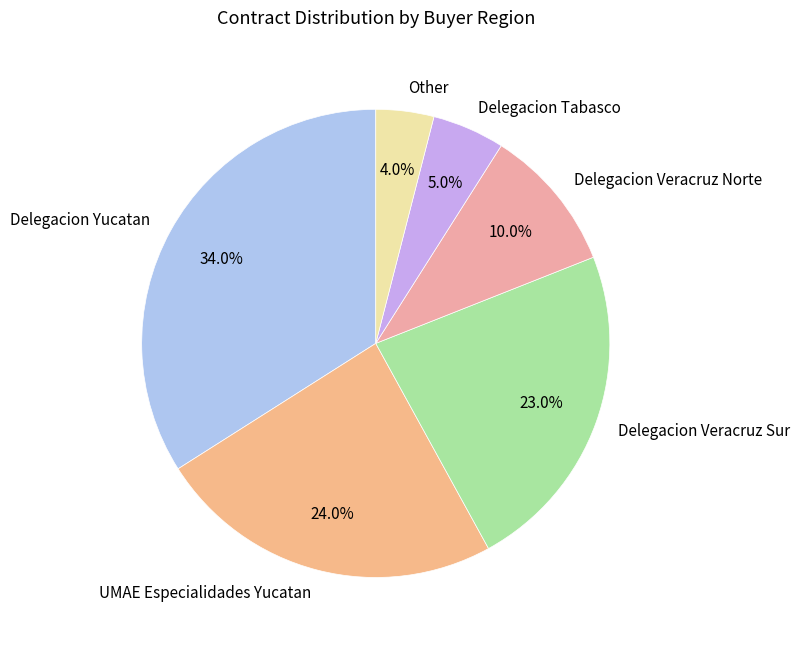

To the nearest percent, what is the difference between the largest and smallest slice percentages?

30%